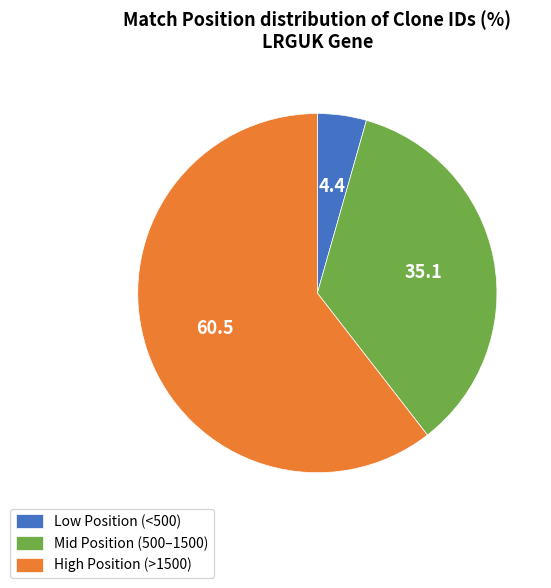

Between Mid Position (500–1500) and Low Position (<500), which is larger?

Mid Position (500–1500)